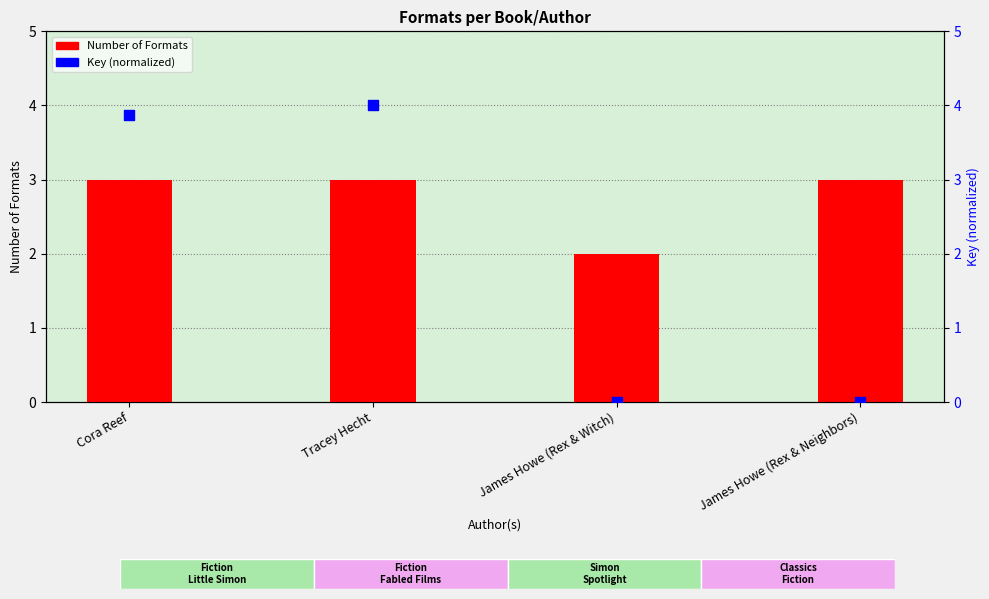

Which series reaches the minimum Y coordinate?

Key (normalized)